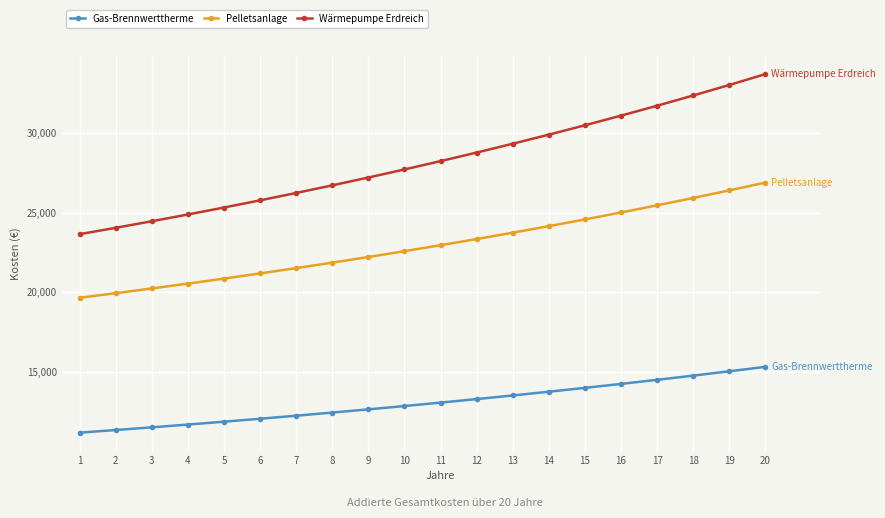

What is the smallest value displayed?

11160.0